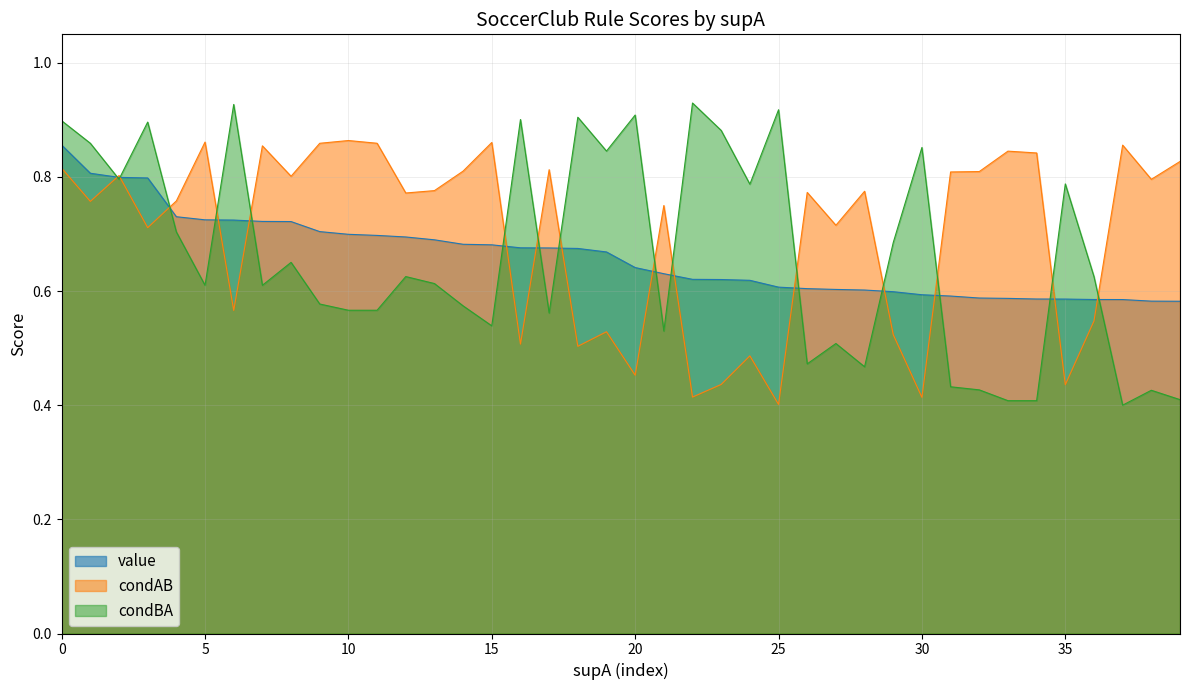

What is the value of the condAB point at the 39th from the left?

0.8